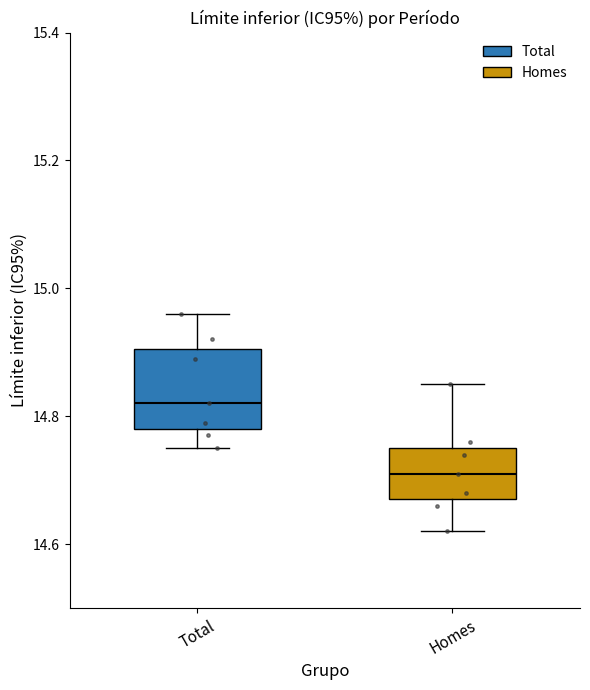

Where does the median line of the box for Total sit on the y-axis? The values are not printed on the chart, so give them approximately, as read against the axis.

14.82